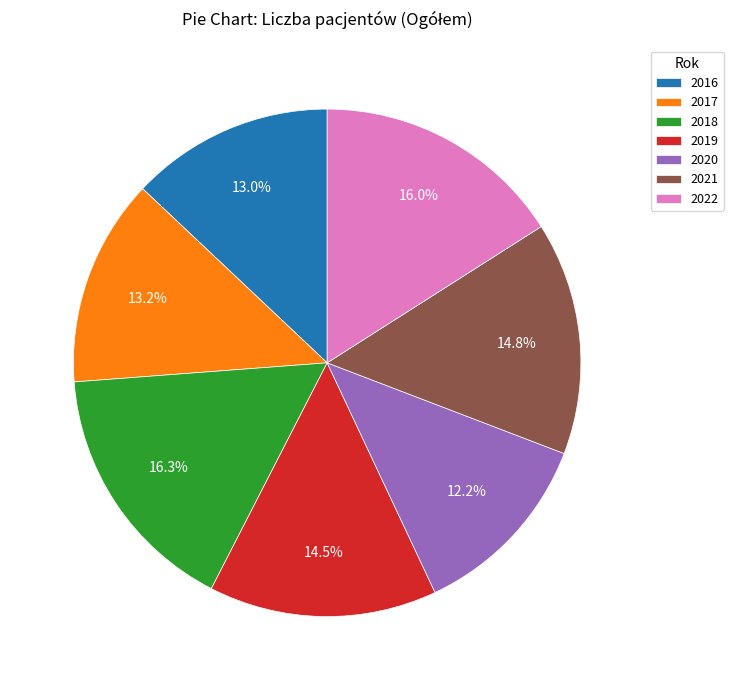

What percentage is NOT represented by 2021?

85.2%